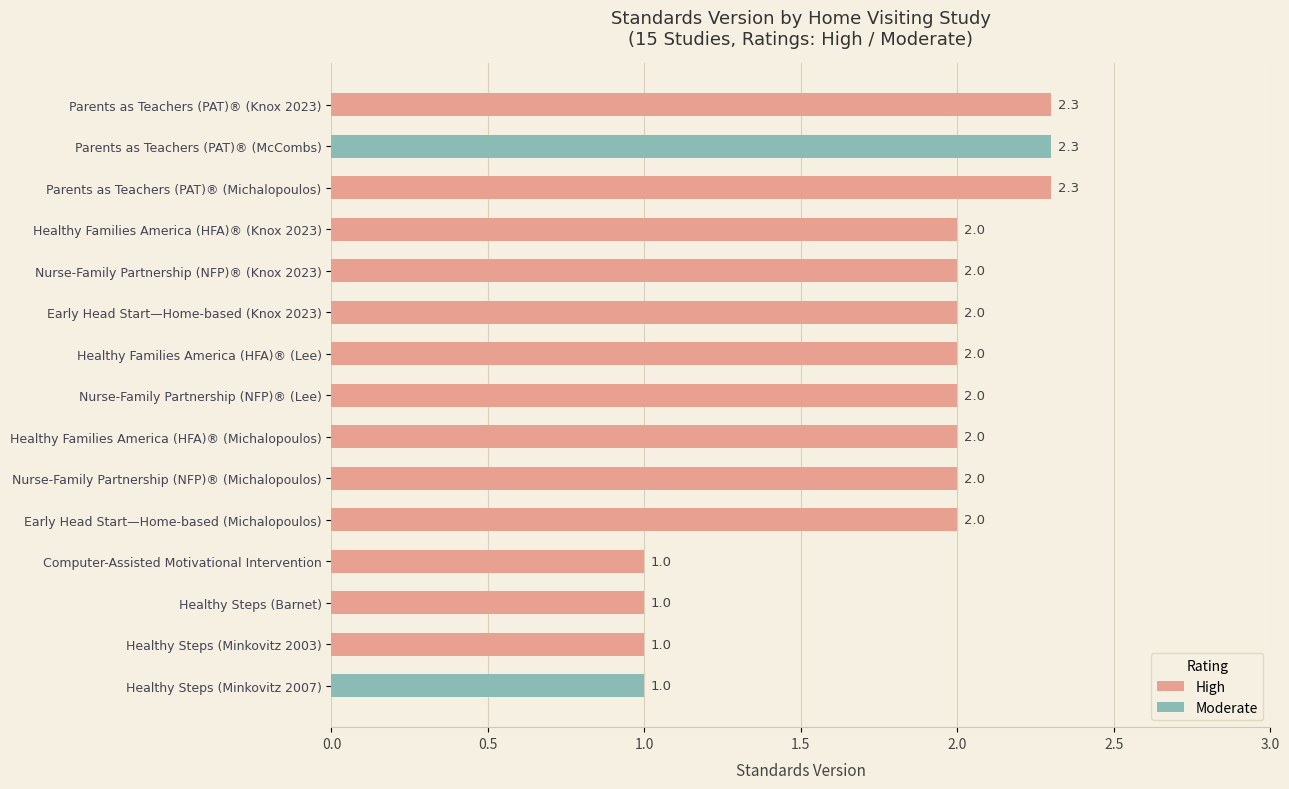

What is the sum of all values?

26.9